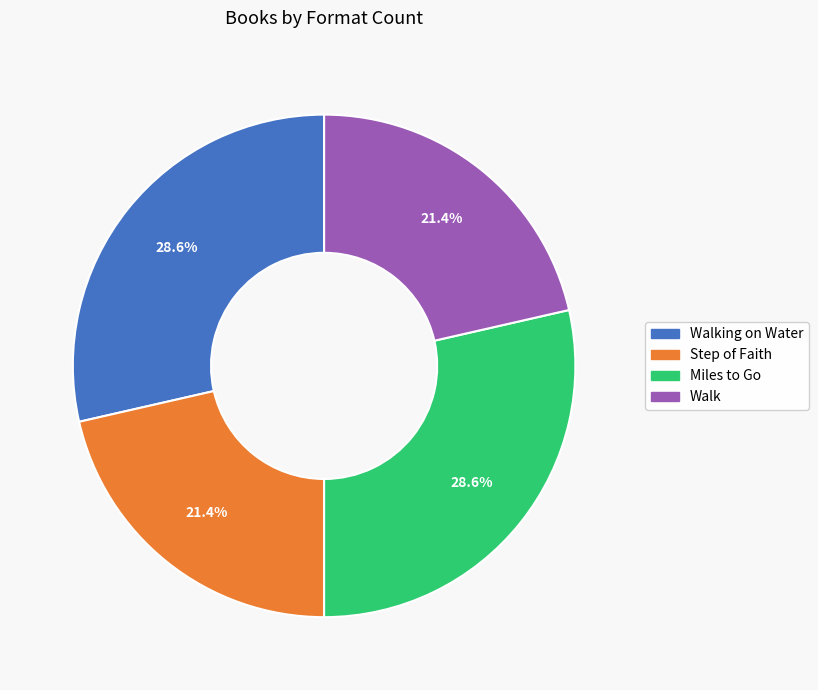

Is there any slice that represents more than half of the pie?

No